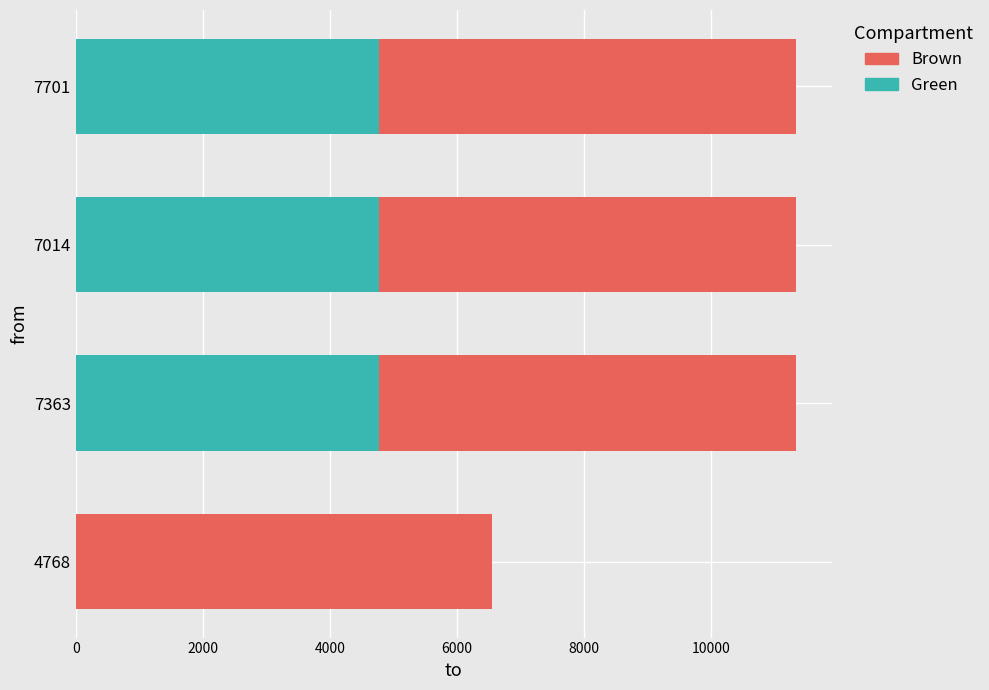

What is the total value across all series at 7363?

11324